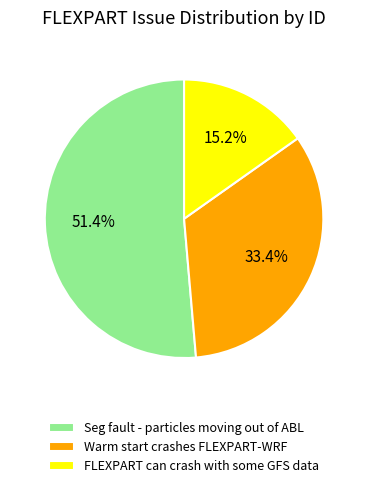

How many segments does this pie chart have?

3